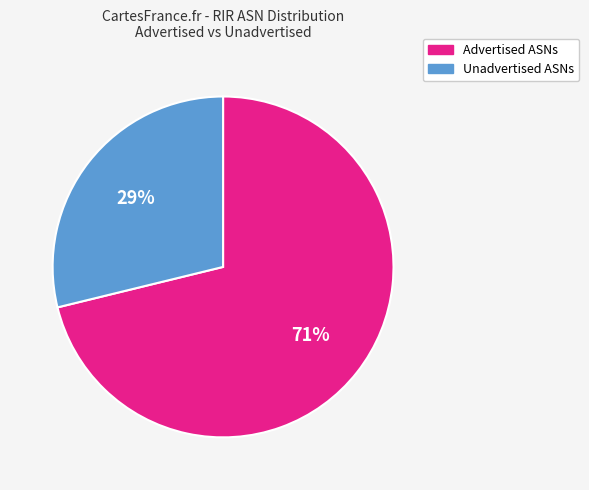

Does any single category account for the majority?

Yes